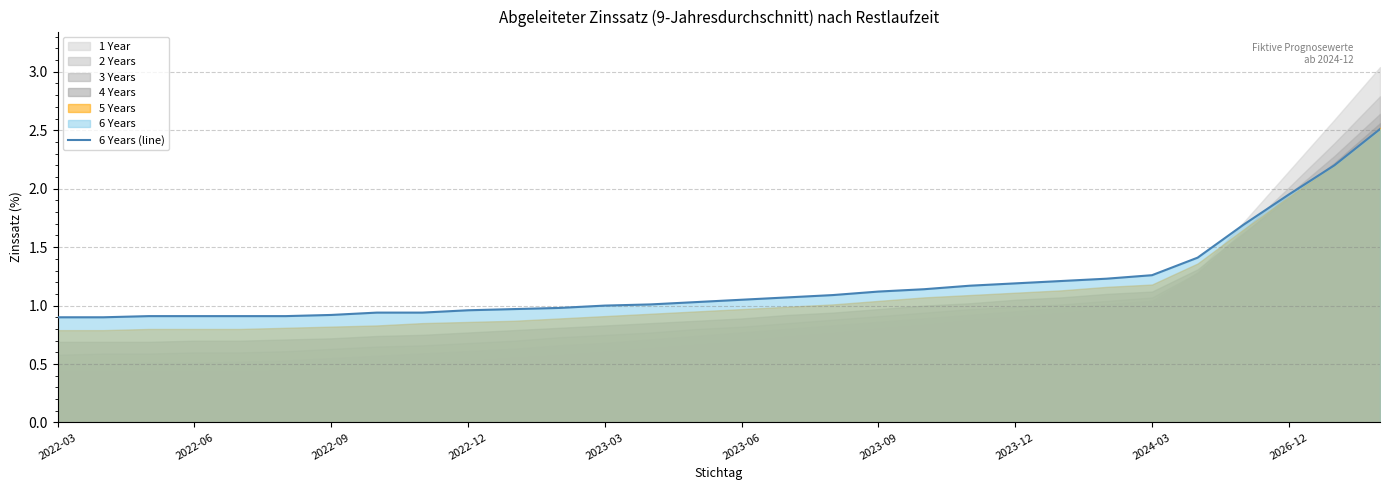

True or false: the data shows 1.1 at 19.

True